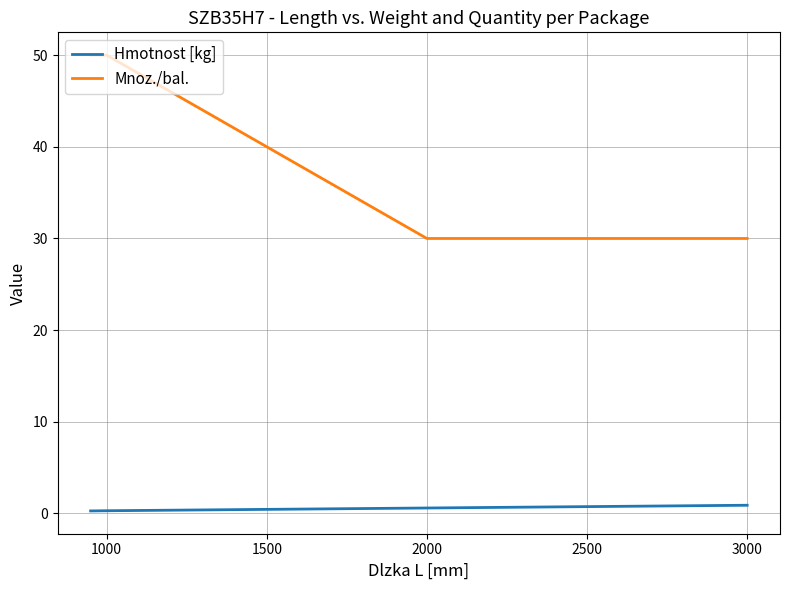

What is the difference between the maximum and second lowest values in the Hmotnost [kg] series?

0.6